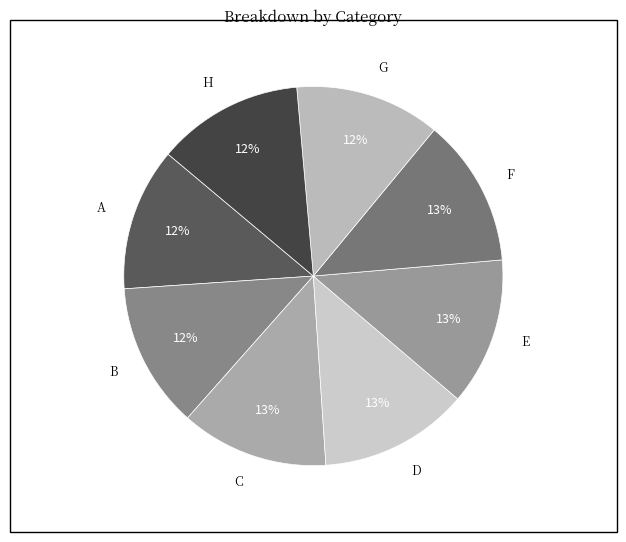

Is there a majority slice in this chart?

No